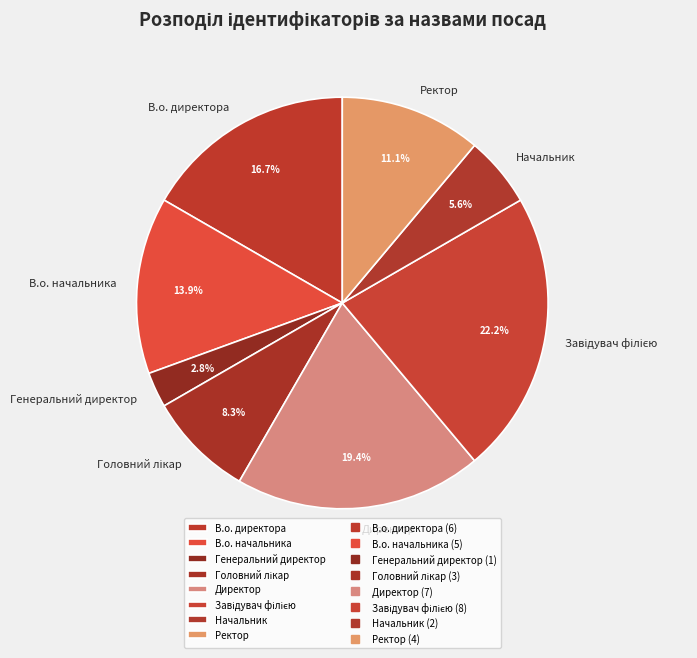

True or false: В.о. директора accounts for 17% of the total.

True